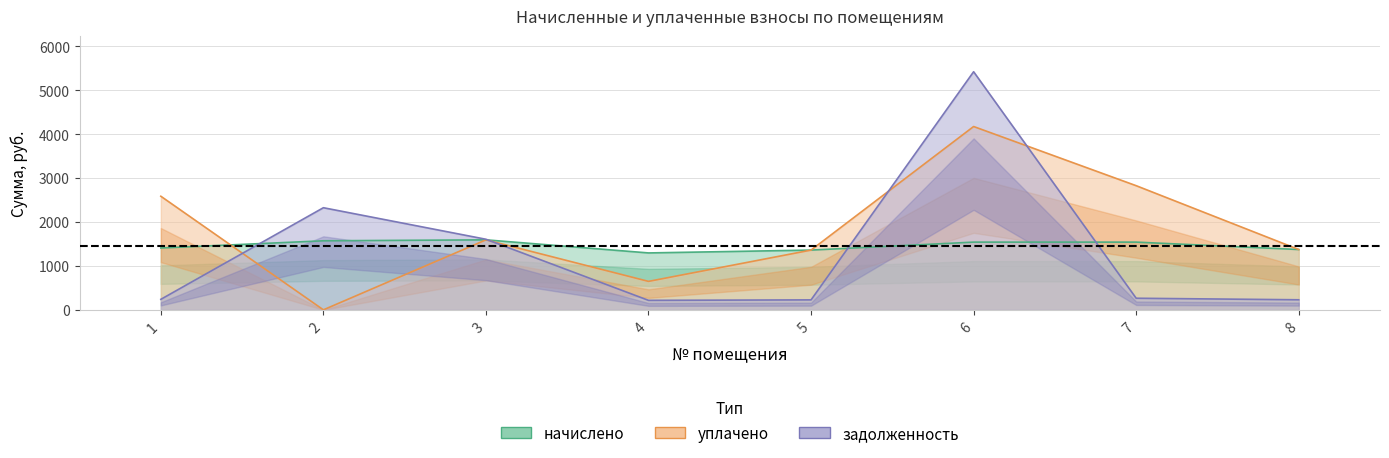

At which label does задолженность reach its minimum?

4